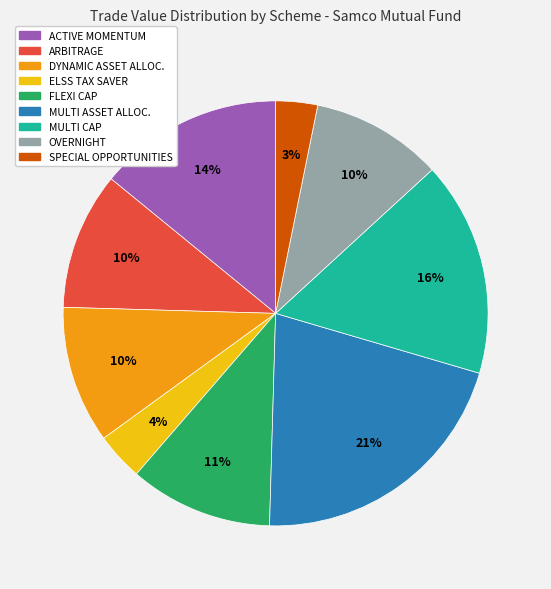

How many segments does this pie chart have?

9